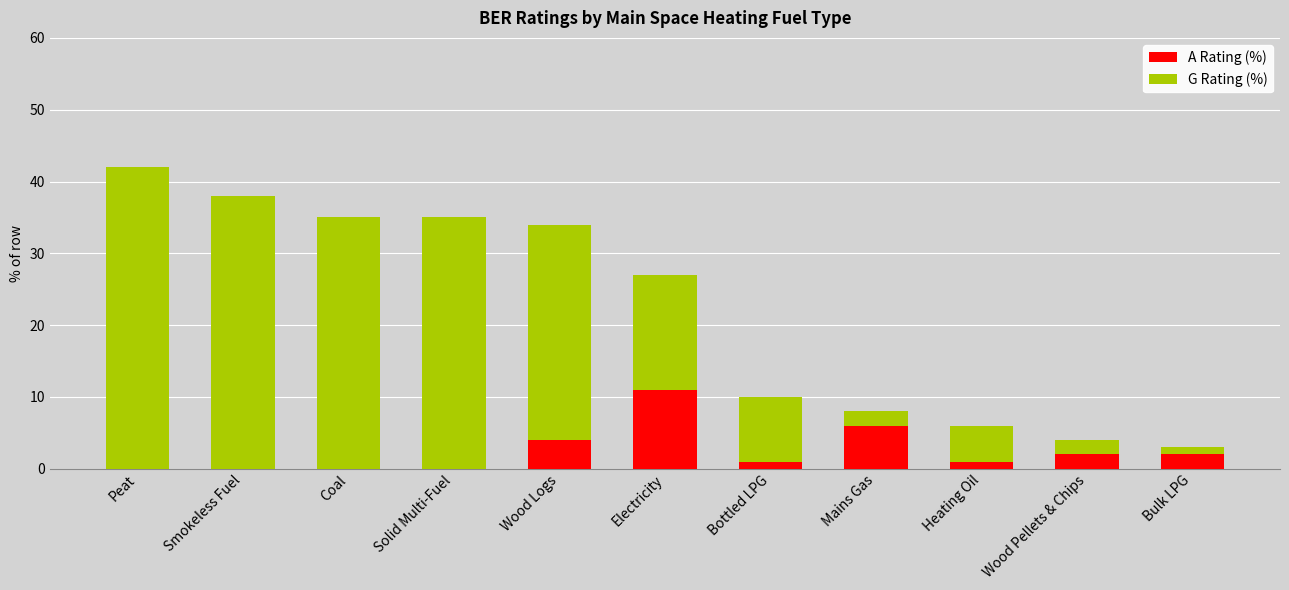

Which category has the highest value in the A Rating (%) series?

Electricity